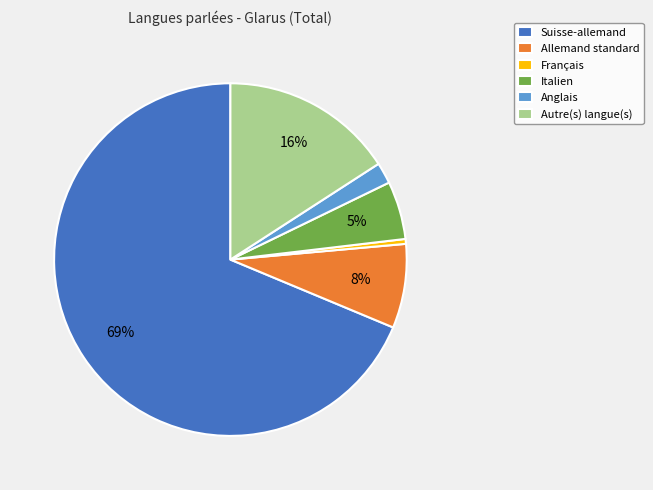

What percentage is the Italien slice, to the nearest percent?

5%